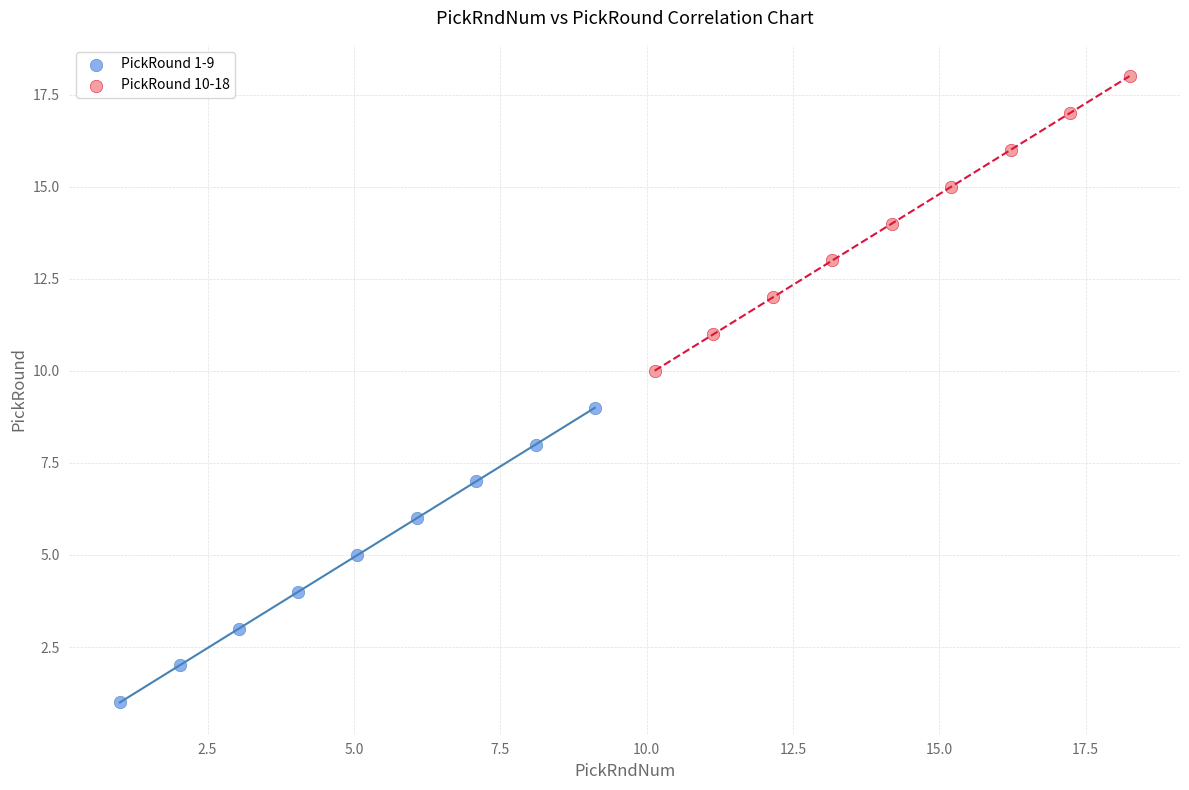

Which series reaches the maximum Y coordinate?

PickRound 10-18